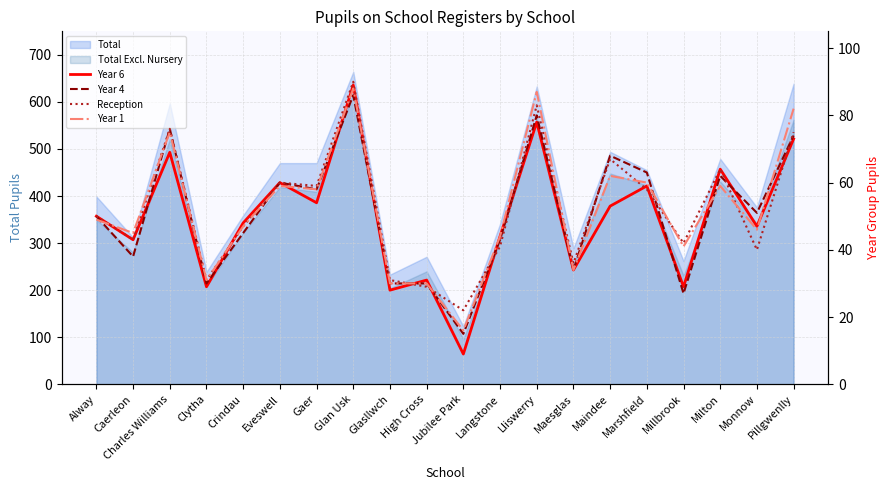

How many lines are shown in the chart?

4